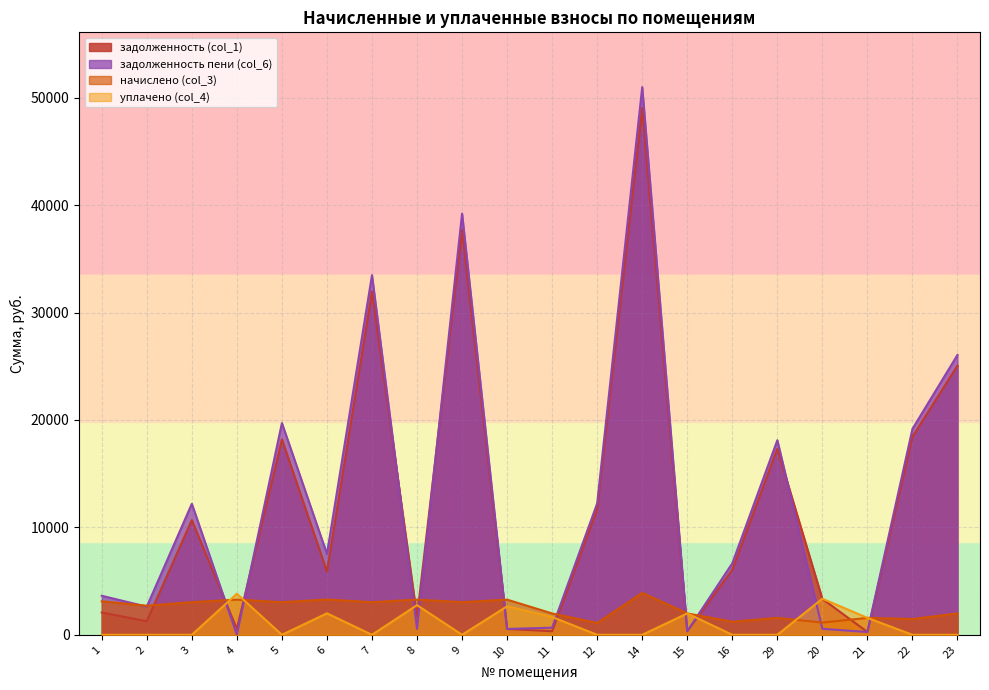

Which series has the largest total across all categories?

задолженность пени (col_6)